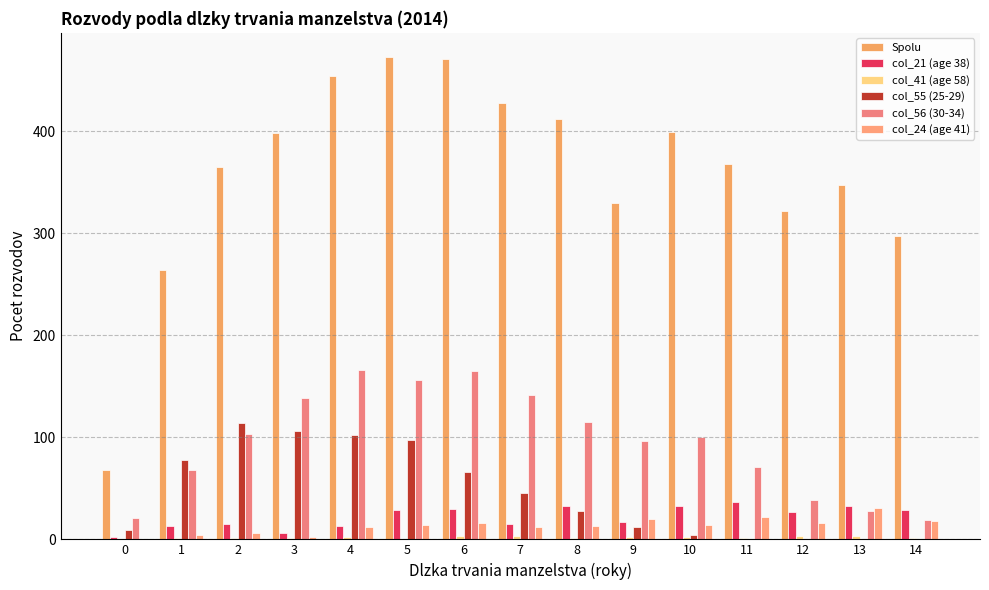

What is the value of the col_55 (25-29) bar at the 3rd from the left?

114